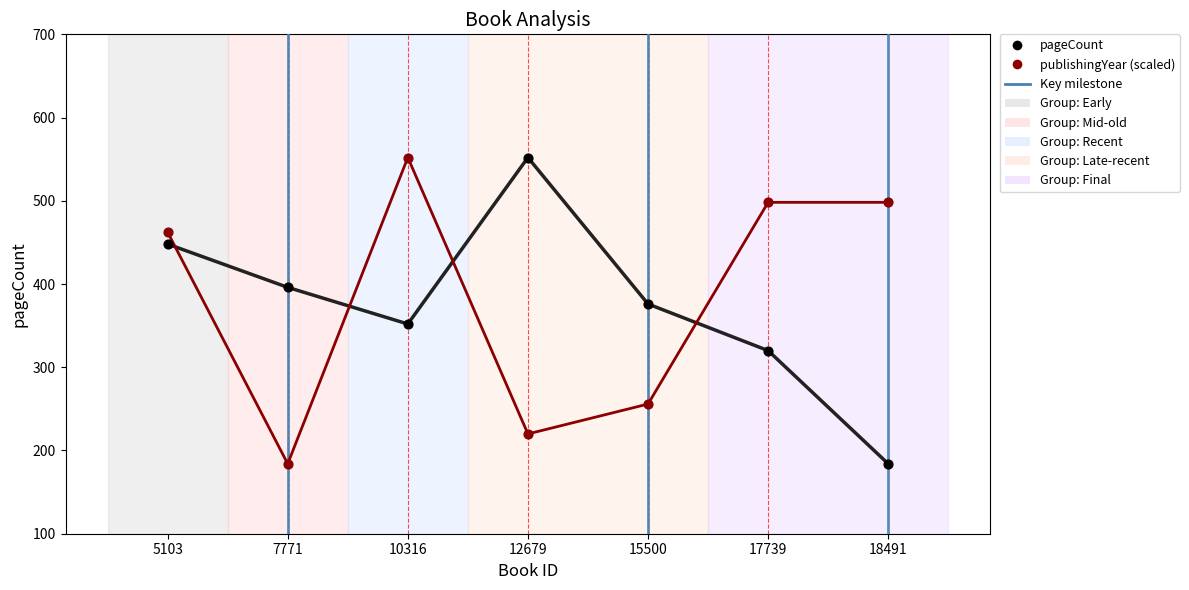

What are all the series names shown in the legend?

pageCount, publishingYear